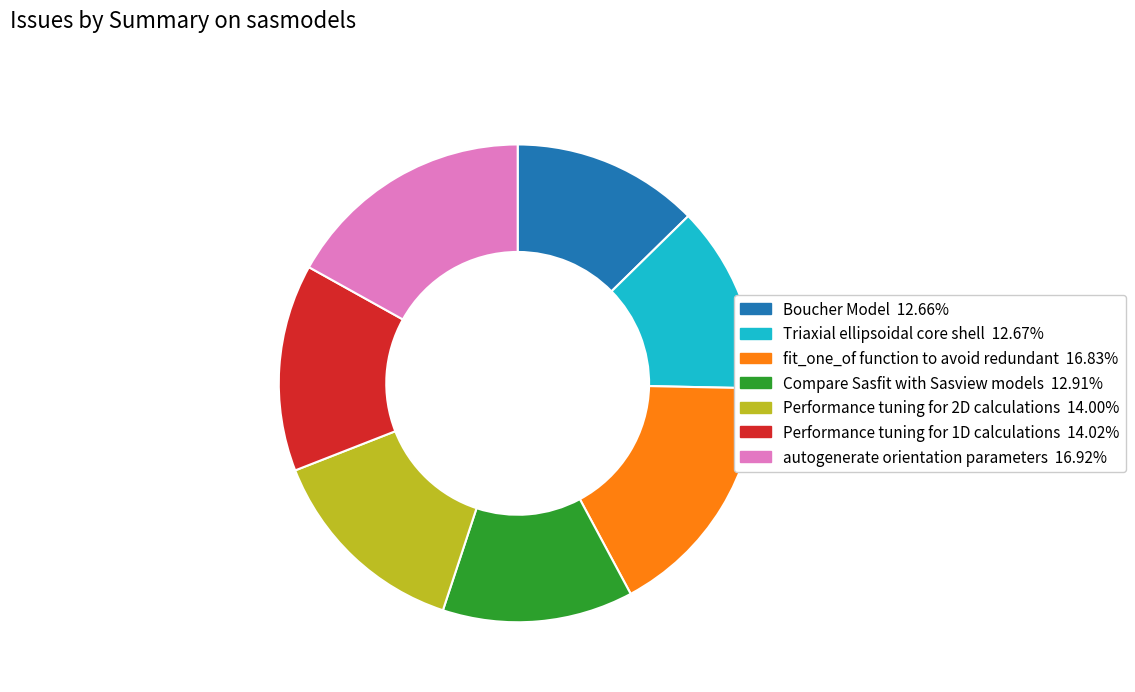

What is the ratio of the value at fit_one_of function to avoid redundant to the value at Triaxial ellipsoidal core shell?

1.3